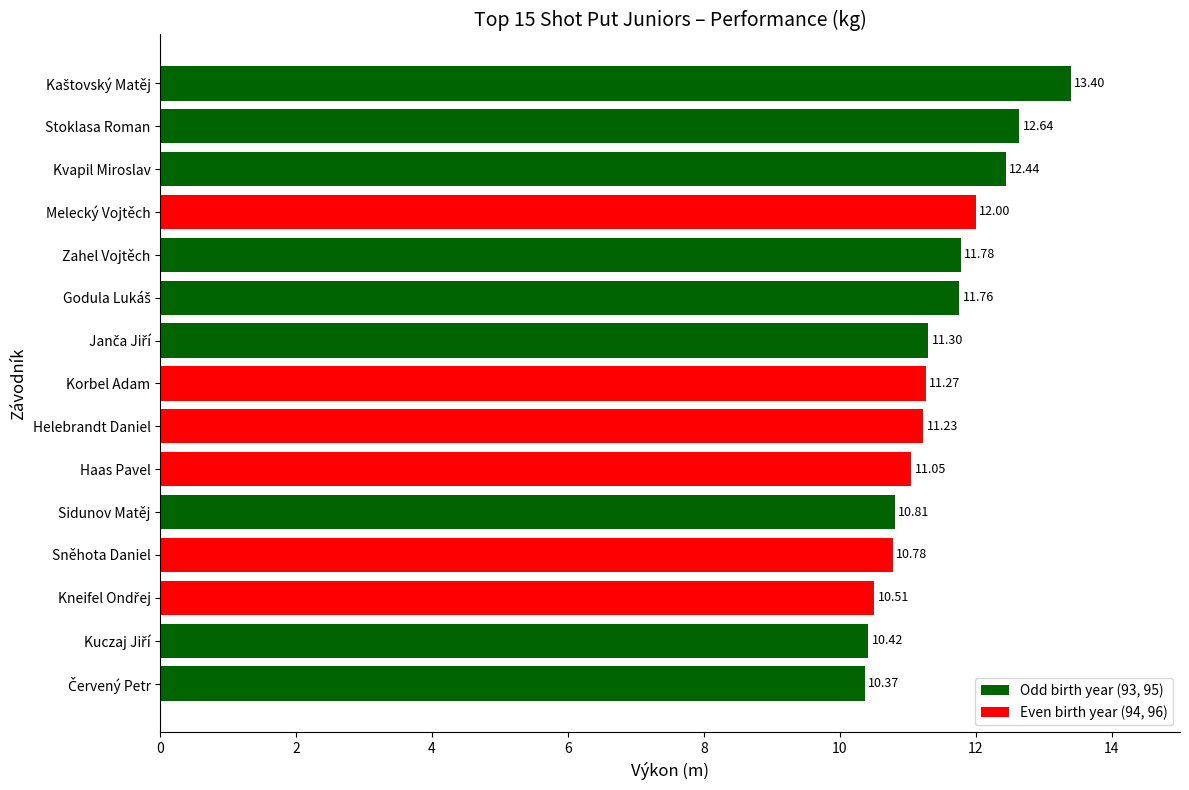

Does the chart contain any negative values?

No